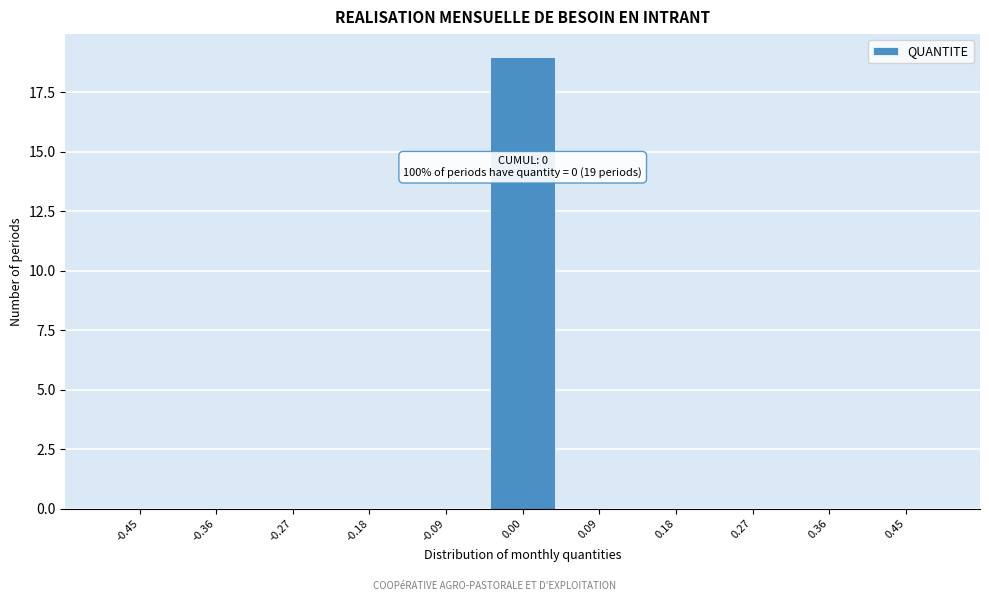

Reading left to right, transcribe all the data shown in this chart.

-0.45=0	-0.36=0	-0.27=0	-0.18=0	-0.09=0	0.00=19	0.09=0	0.18=0	0.27=0	0.36=0	0.45=0